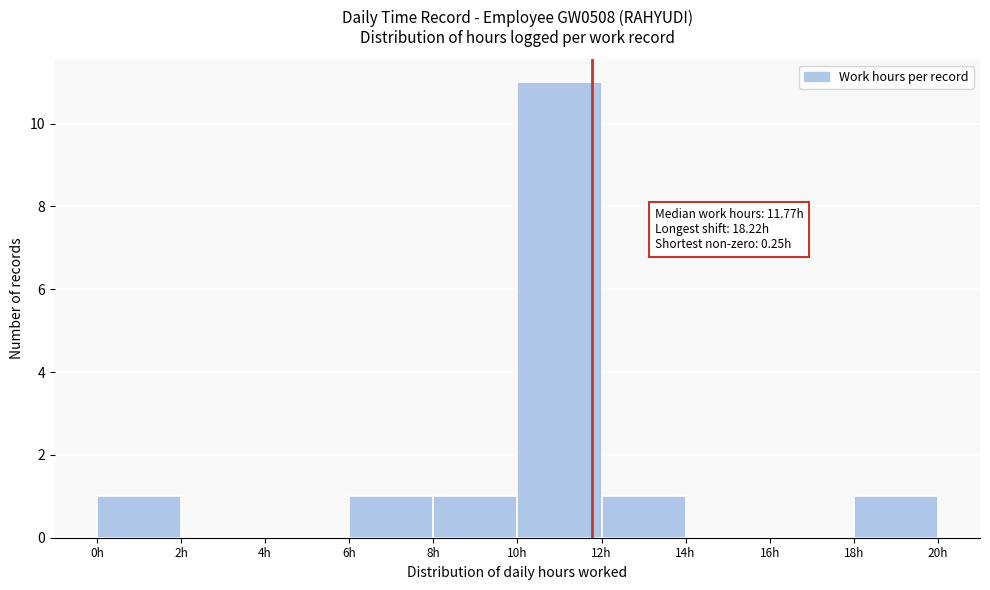

Over which range of the x-axis is the bar tallest?

10 to 12